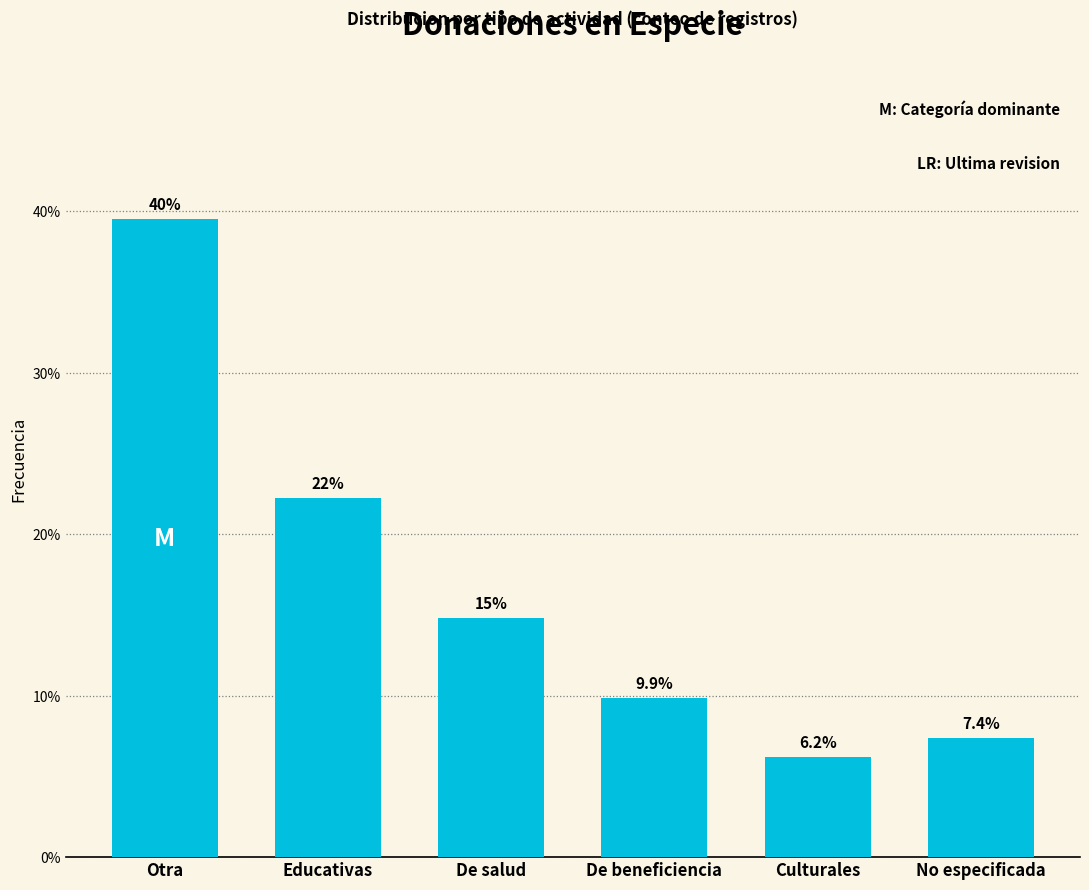

Reading left to right, list all the values displayed in this chart.

Otra=39.5	Educativas=22.2	De salud=14.8	De beneficiencia=9.9	Culturales=6.2	No especificada=7.4